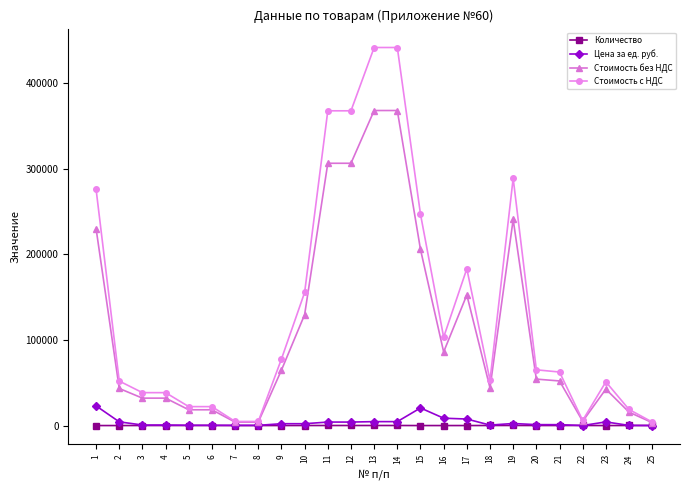

The Цена за ед. руб. series shows 196.0 at 24. True or false?

True